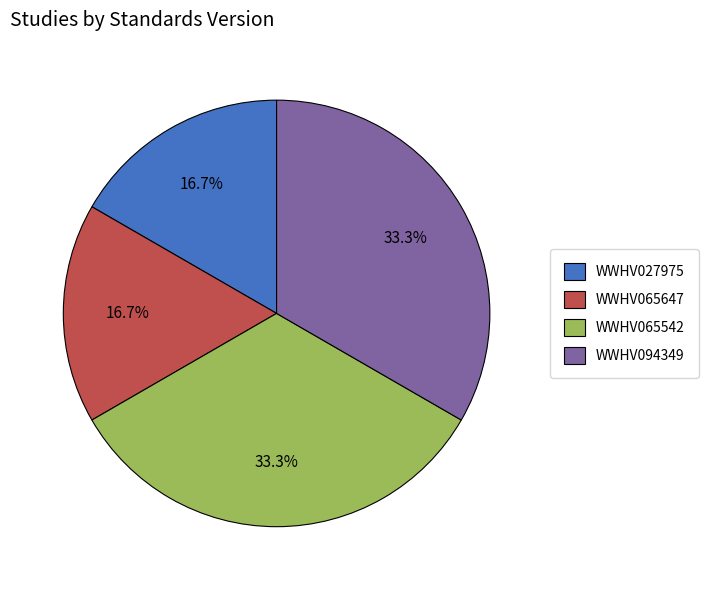

Approximately how many times larger is the value at WWHV065647 compared to WWHV065542?

0.5